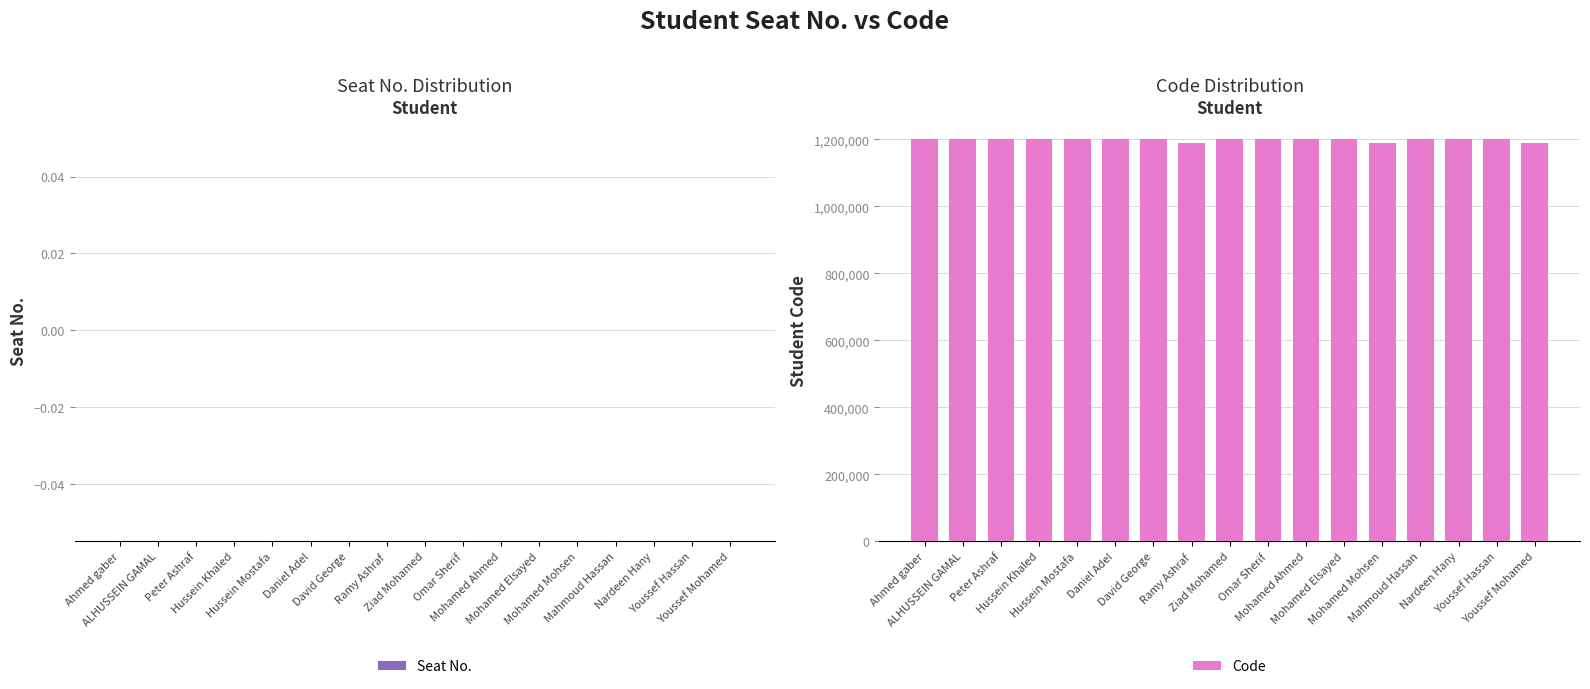

What is the greatest value displayed?

1200901